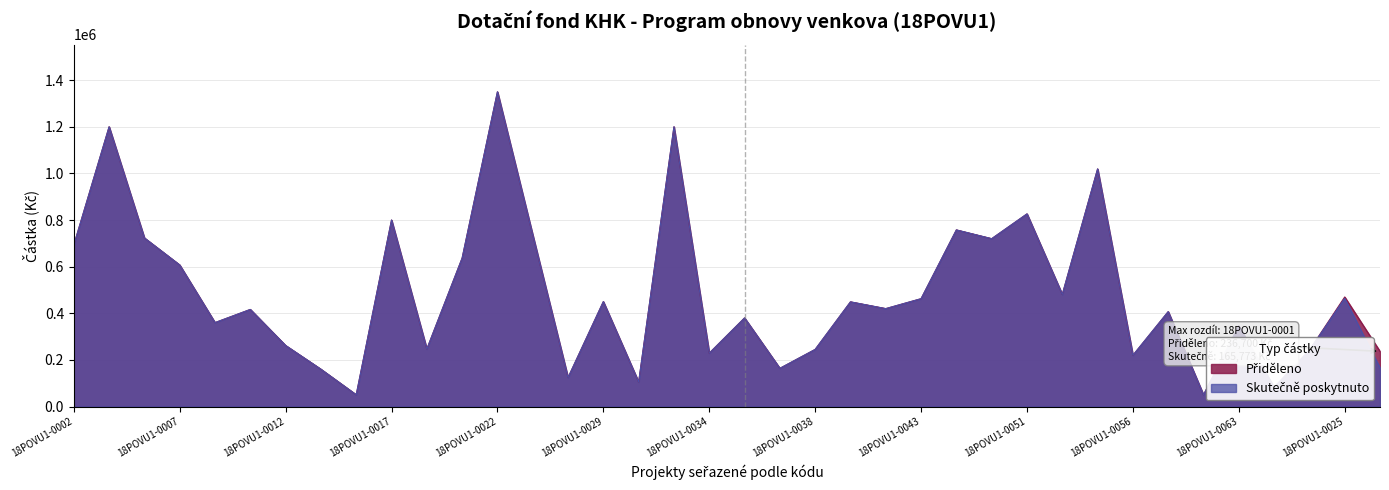

At which label does Přiděleno first exceed 420000?

18POVU1-0002